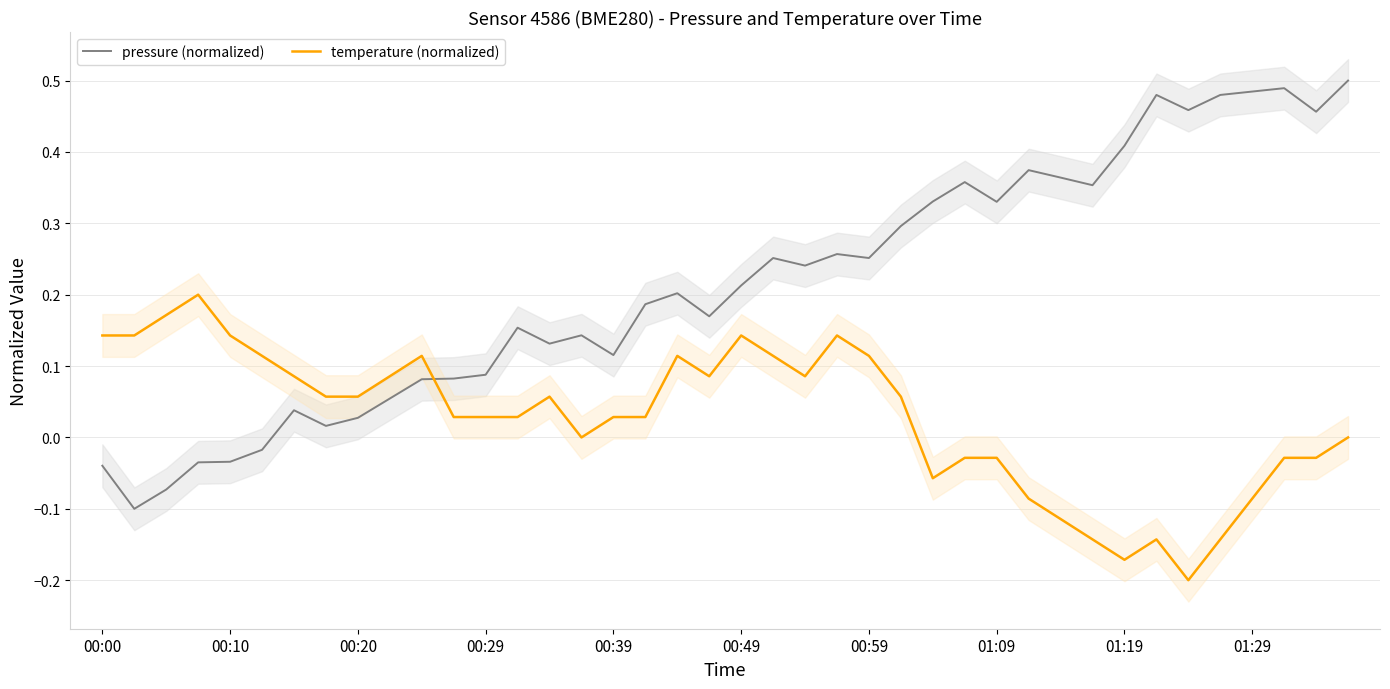

How many series are shown in this chart?

2